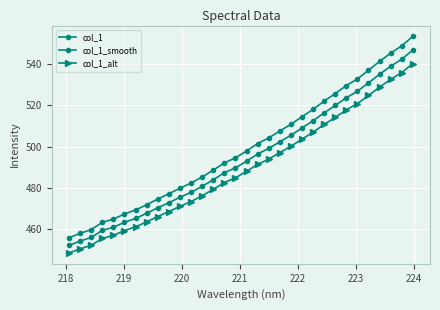

How many data points does each series have?

32